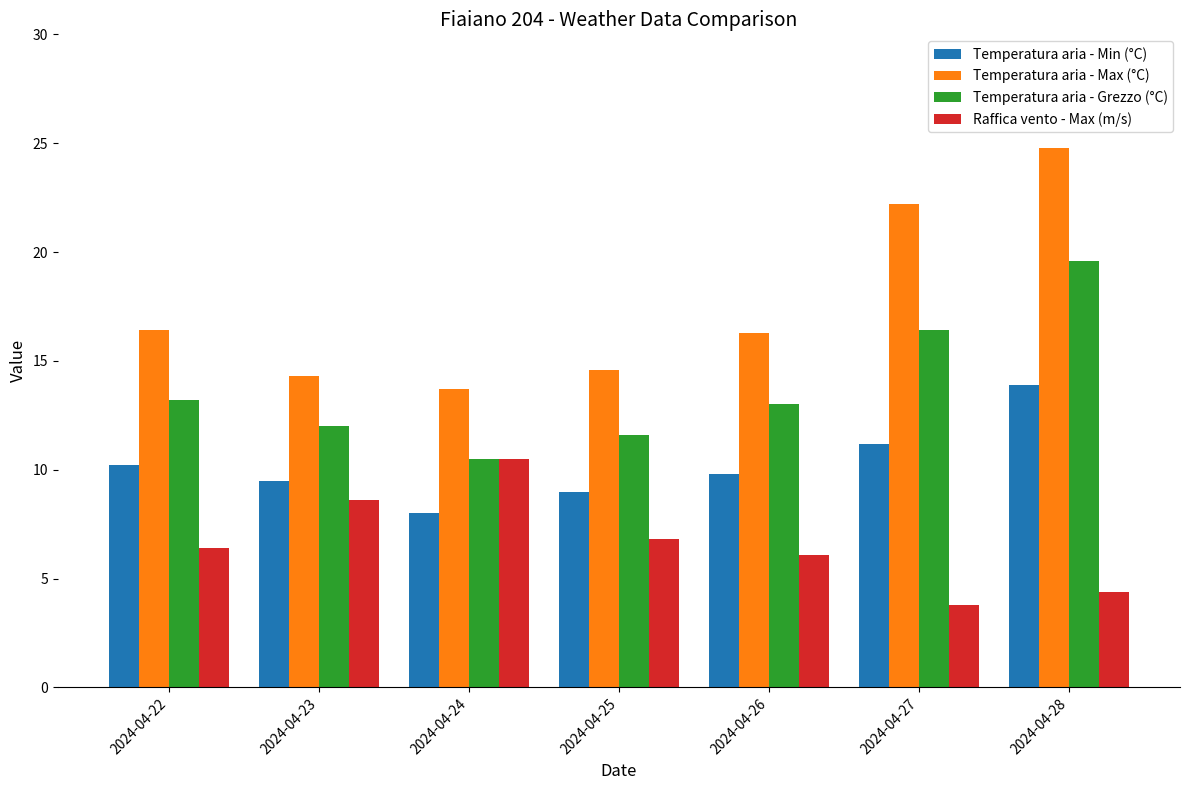

What is the value of the Temperatura aria - Max (°C) bar at the 1st from the left?

16.4